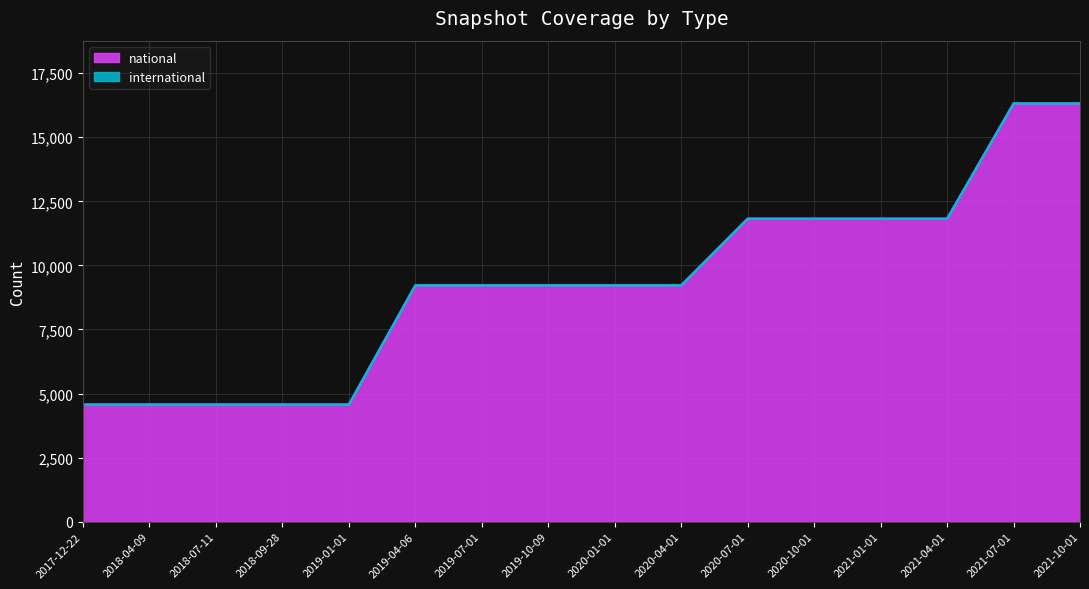

What is the change in value from 2019-01-01 to 2020-10-01?

+7251